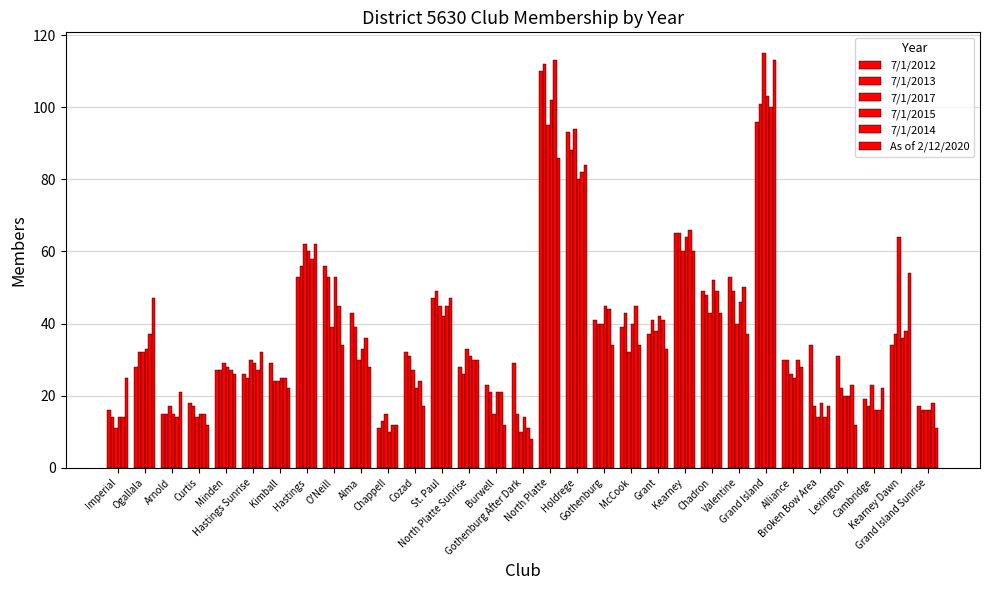

How many bars are there in total?

186